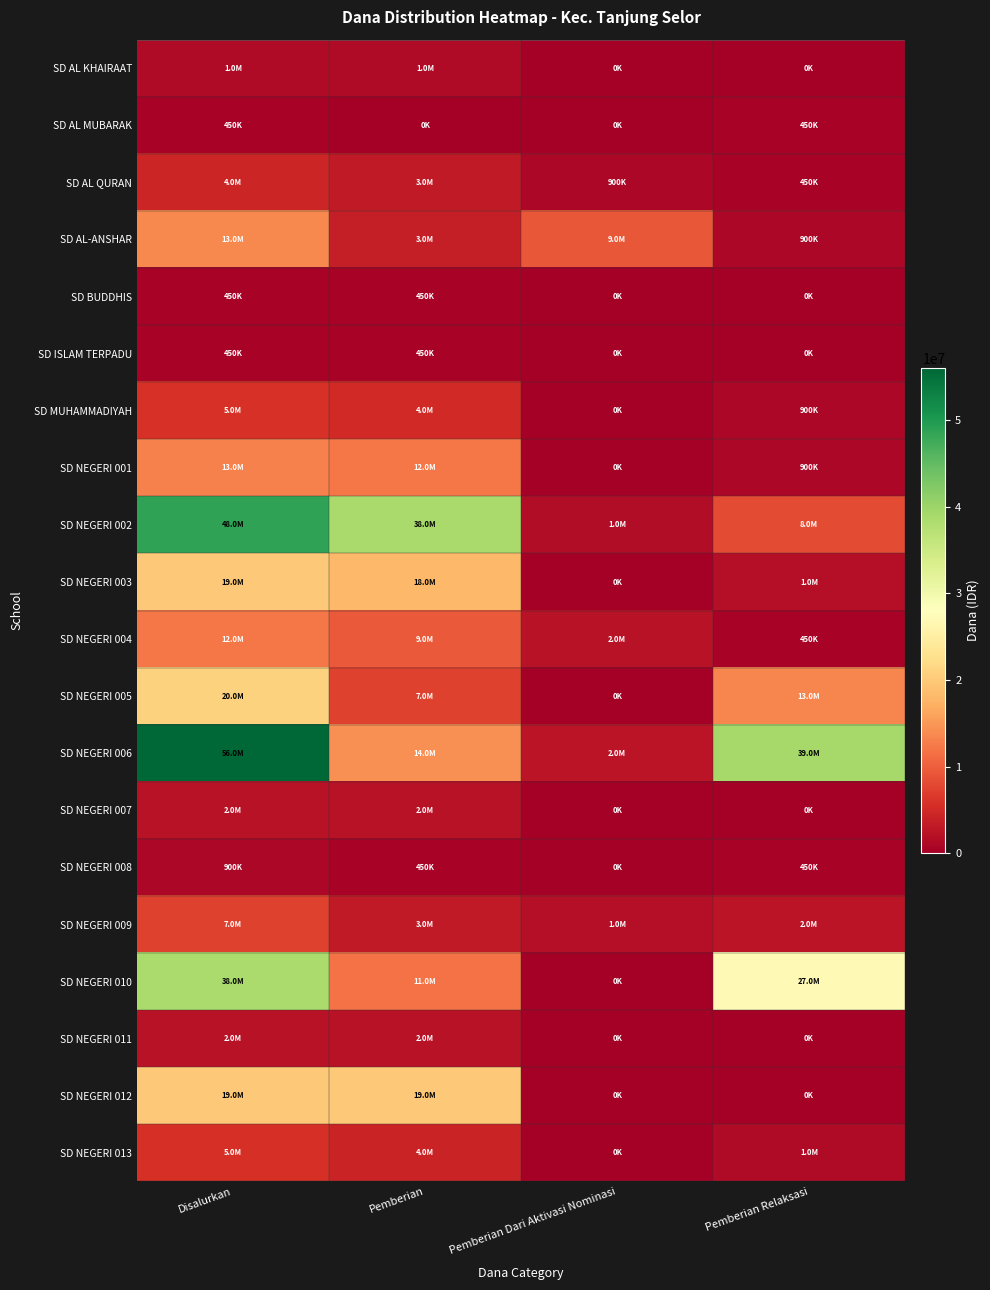

Count the number of data series in this chart.

20